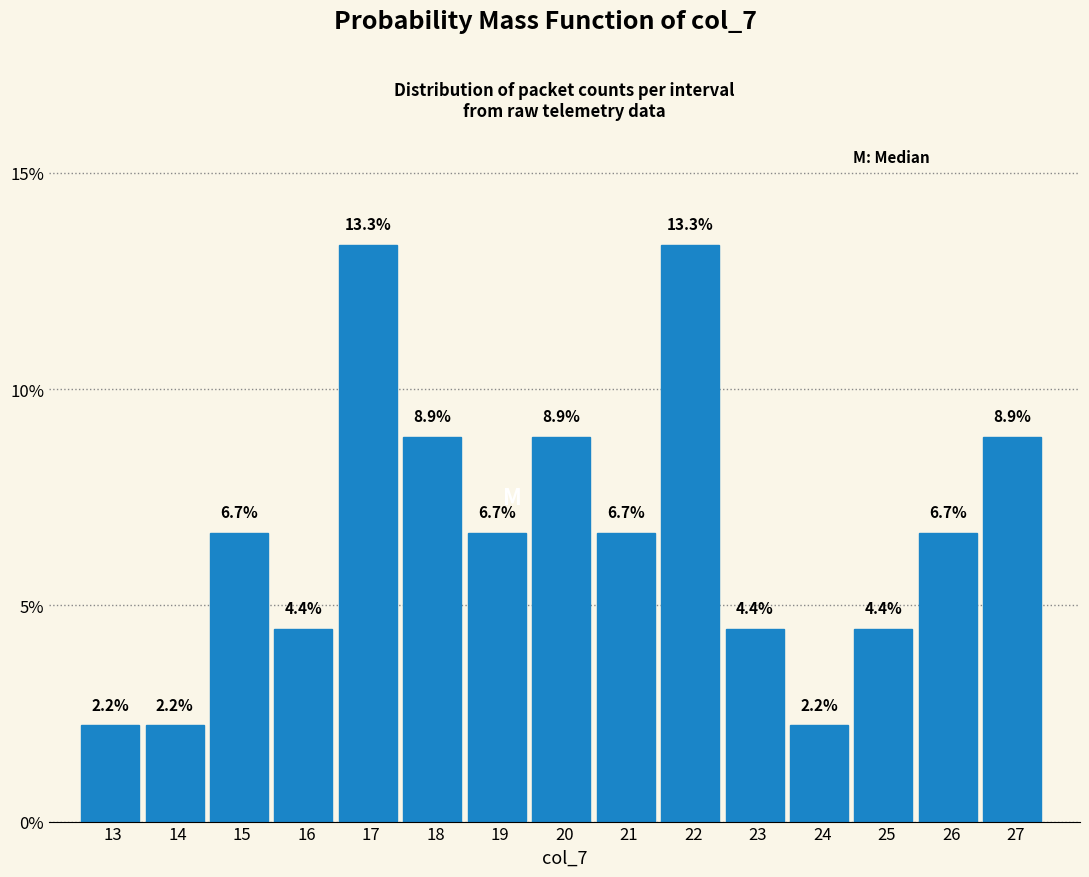

Reading left to right, extract all data points from this chart.

13=2.2	14=2.2	15=6.7	16=4.4	17=13.3	18=8.9	19=6.7	20=8.9	21=6.7	22=13.3	23=4.4	24=2.2	25=4.4	26=6.7	27=8.9